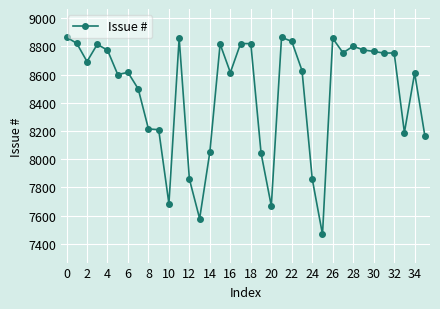

True or false: there are more than 0 points higher than both neighbors.

True